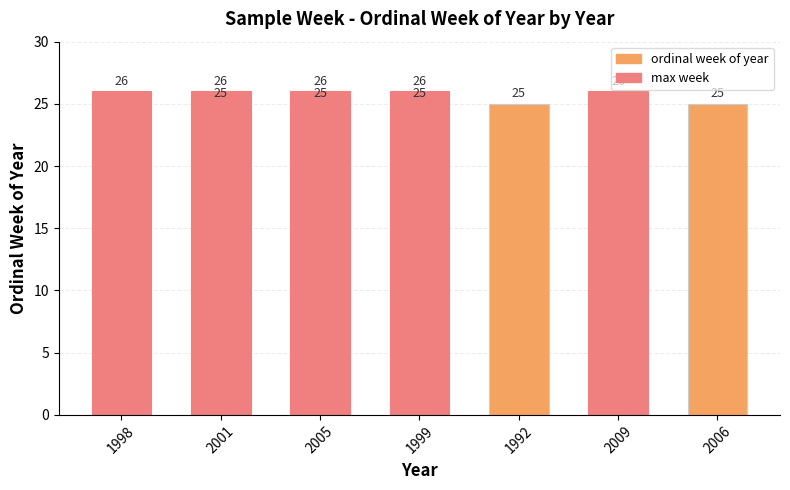

What is the label of the 5th bar from the left?

1992